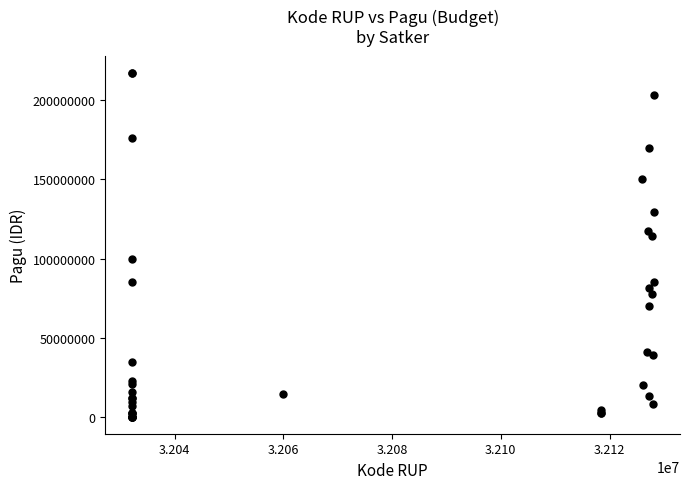

What Y value in the scatter plot is closest to 108830000?

114296000